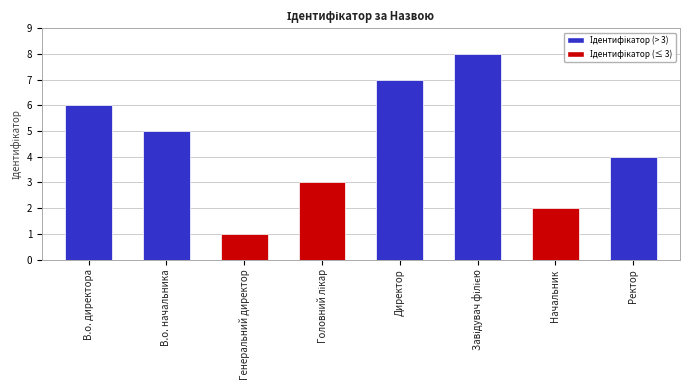

What is the approximate value at Ректор?

4